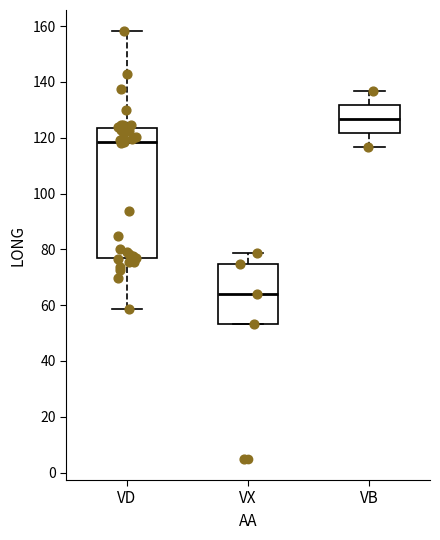

Where is the upper edge of the box for VD on the y-axis? The values are not printed on the chart, so give them approximately, as read against the axis.

124